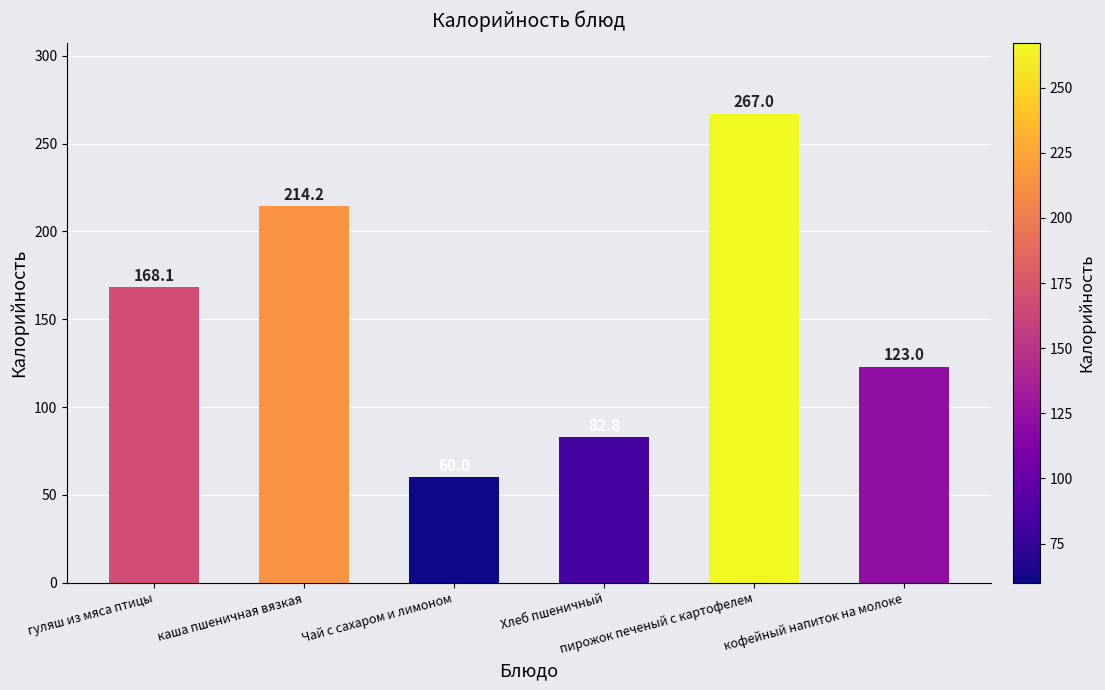

The chart shows a value of 267.0 at пирожок печеный с картофелем. True or false?

True